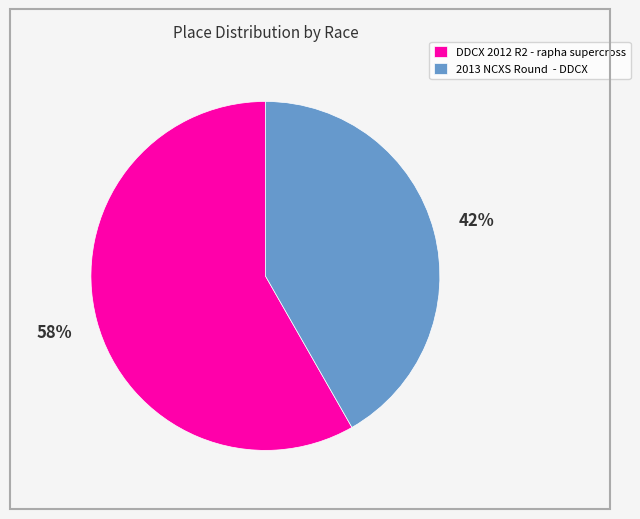

Count the number of slices in the pie.

2